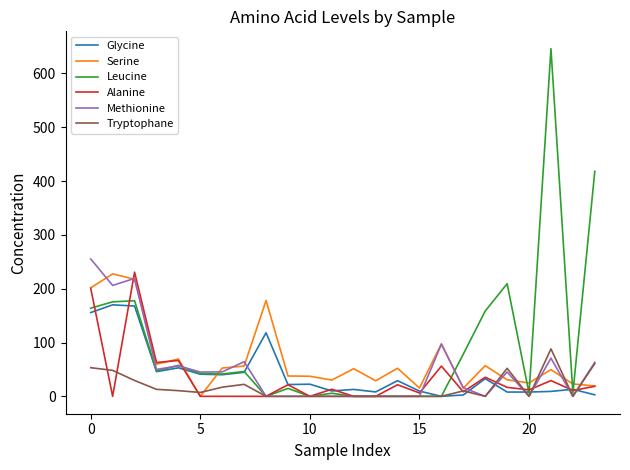

What is the greatest value displayed?

645.9